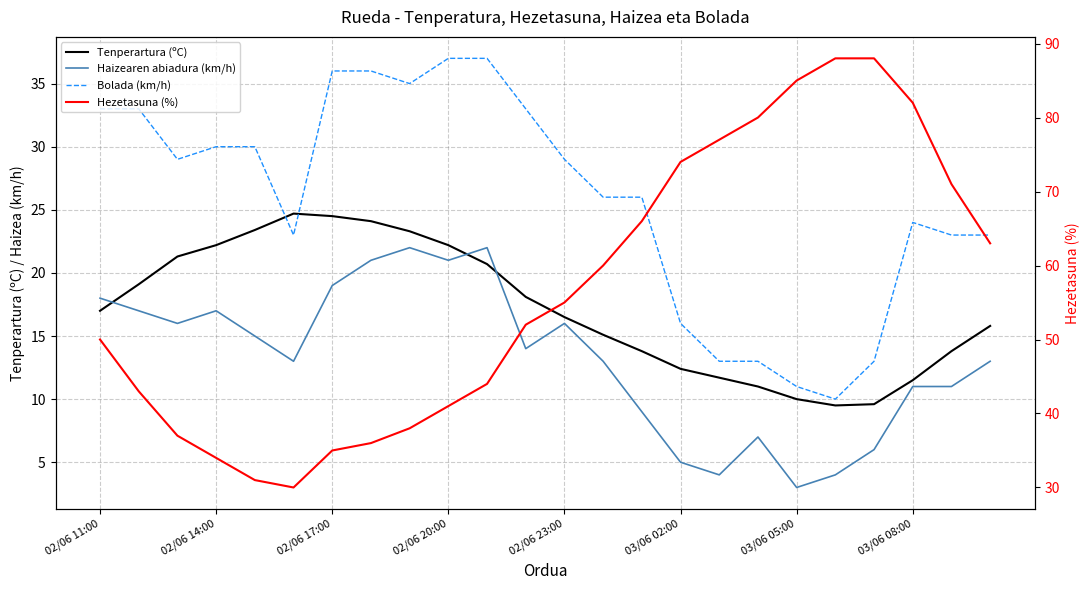

The value of Haizearen abiadura (km/h) at 16 is 4.0. True or false?

True